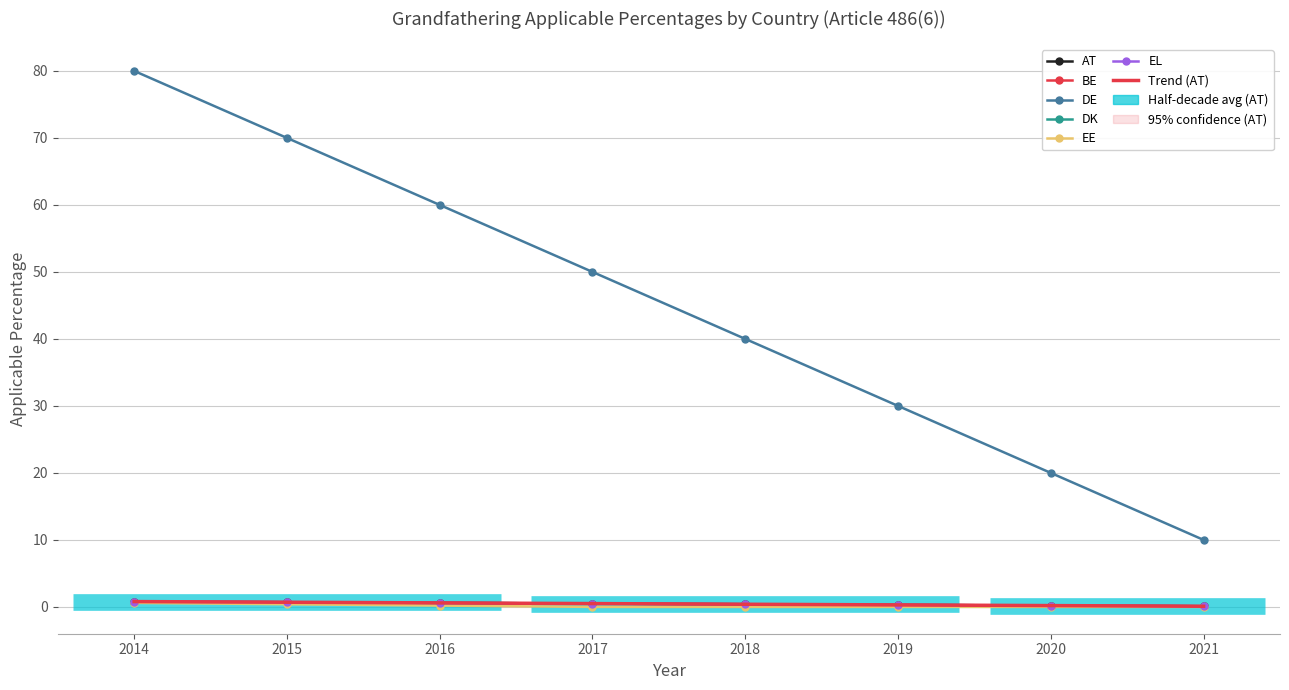

At which category does the chart reach its peak across all series?

2014